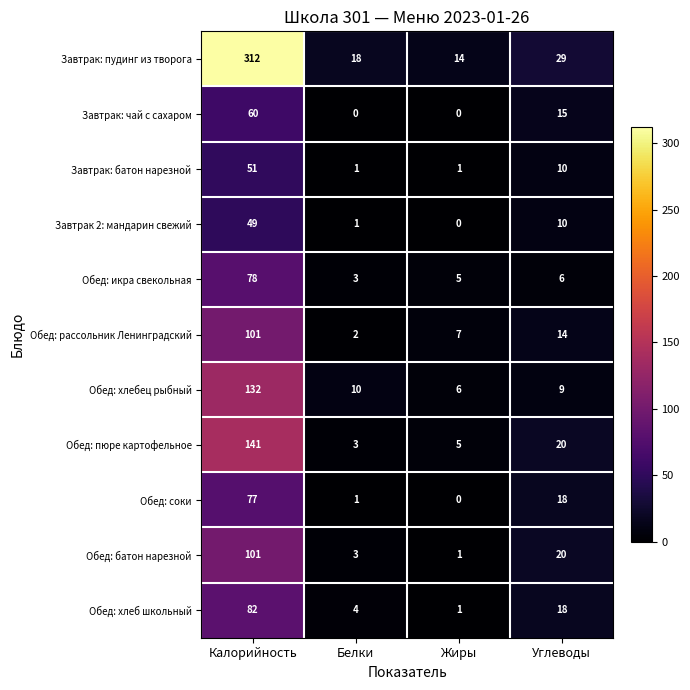

What is the average value of the Завтрак: батон нарезной series?

16